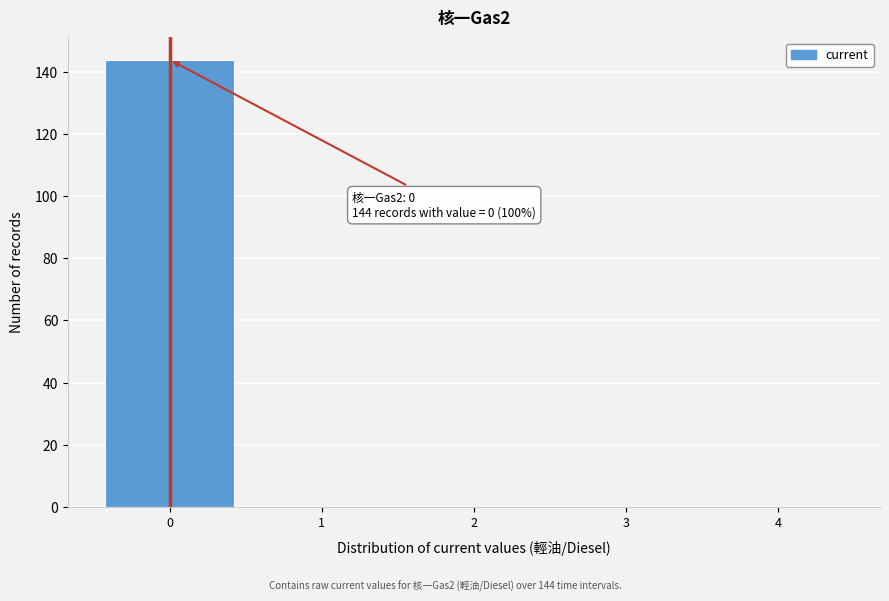

Which range on the x-axis has the tallest bar?

-0.5 to 0.5